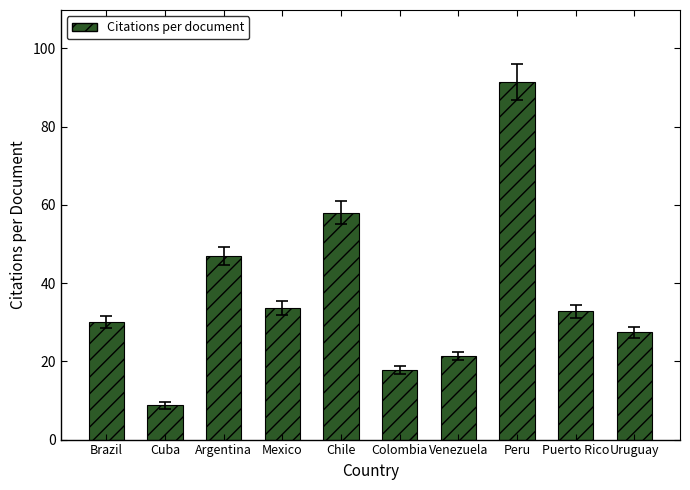

What is the average value?

36.8